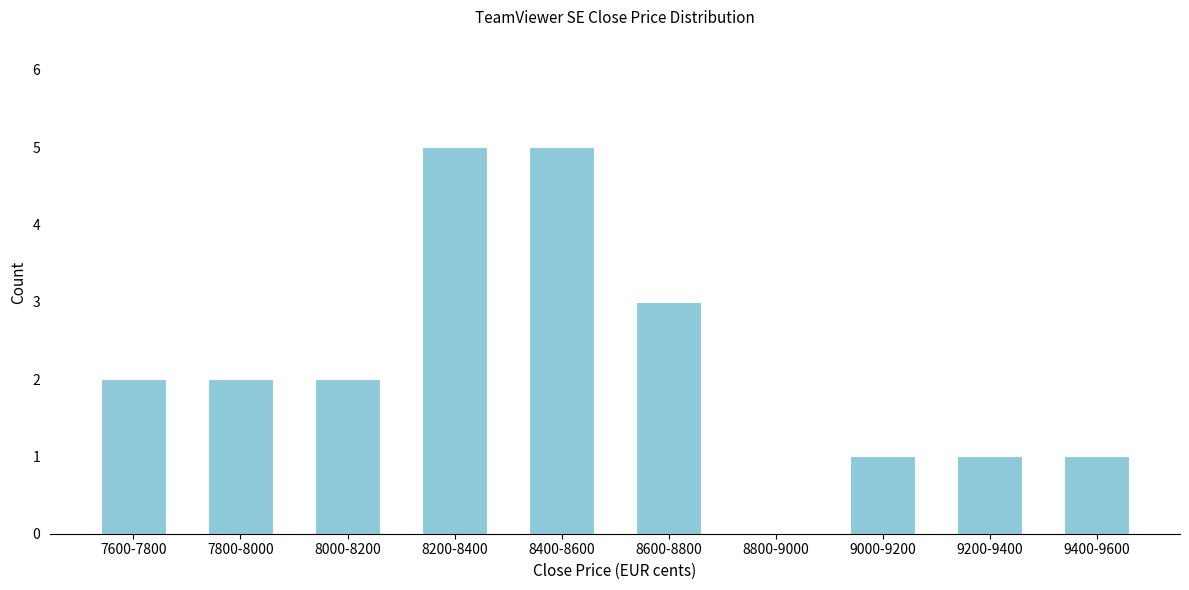

Reading left to right, transcribe all the data shown in this chart.

7600-7800=2	7800-8000=2	8000-8200=2	8200-8400=5	8400-8600=5	8600-8800=3	8800-9000=0	9000-9200=1	9200-9400=1	9400-9600=1